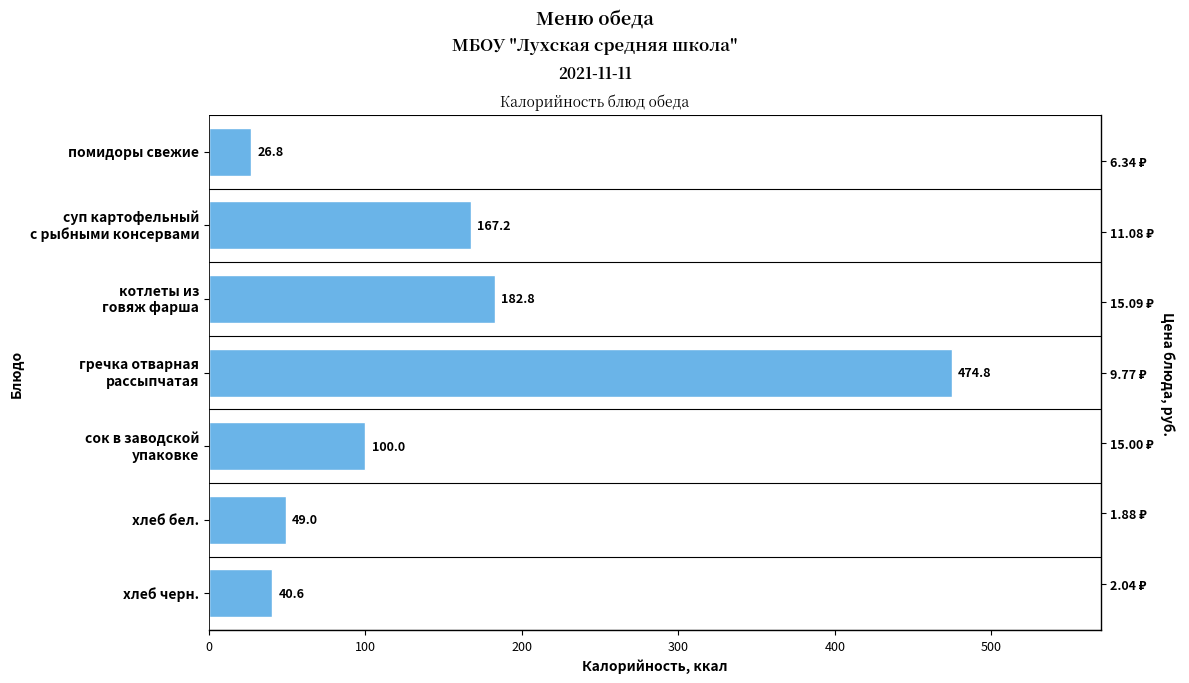

Reading right to left, what are all the values shown in this chart?

40.6	49.0	100.0	474.8	182.8	167.2	26.8